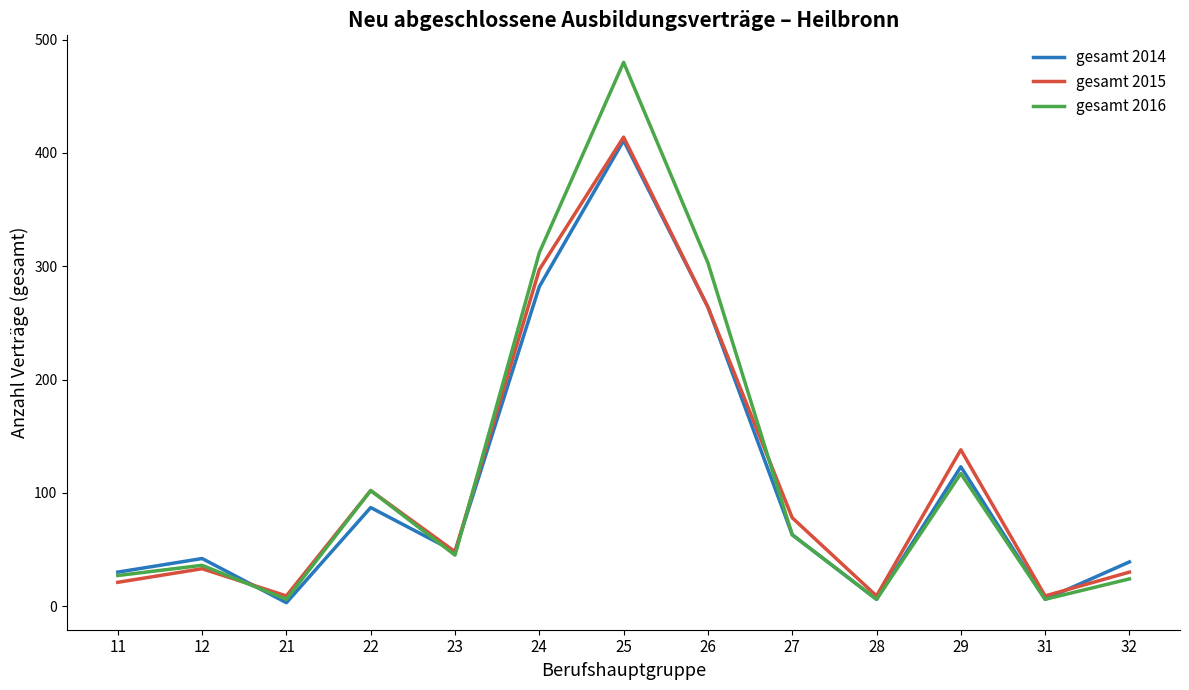

At which category is the sum across all series the highest?

25